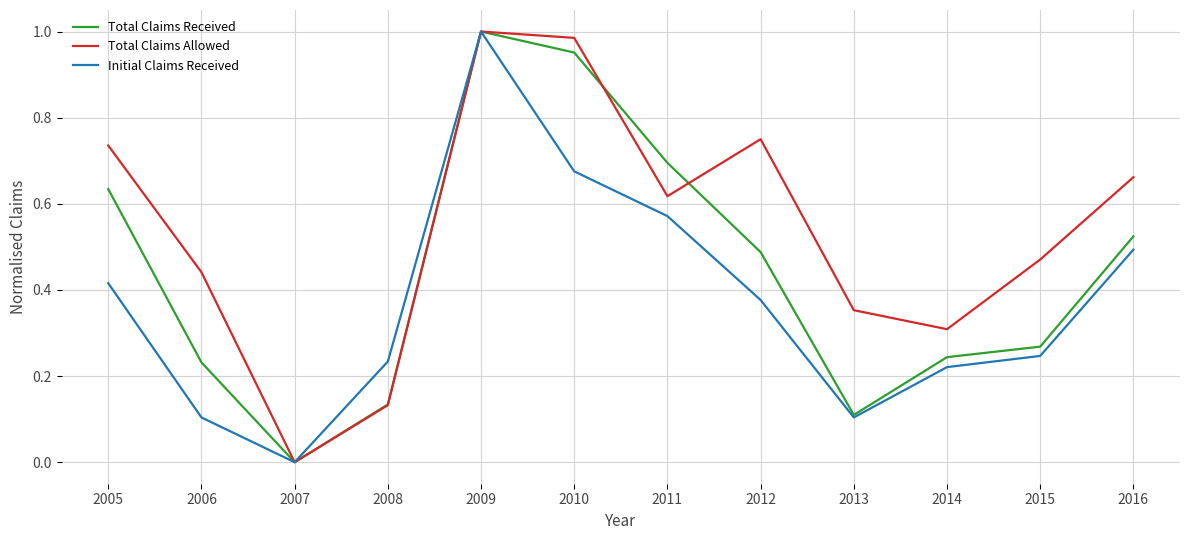

At which label does Total Claims Allowed reach its minimum?

2007